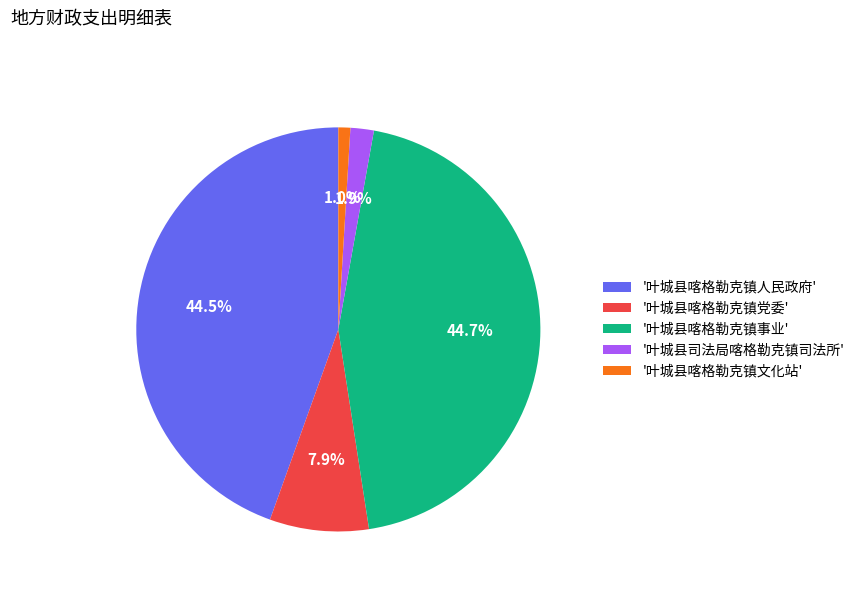

Combined, do '叶城县喀格勒克镇事业' and '叶城县喀格勒克镇人民政府' account for over 50%?

Yes